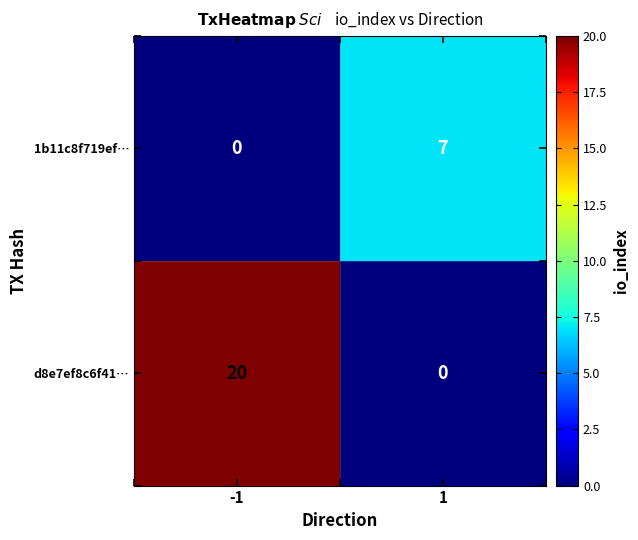

How many data points in d8e7ef8c6f41… are less than 20?

1